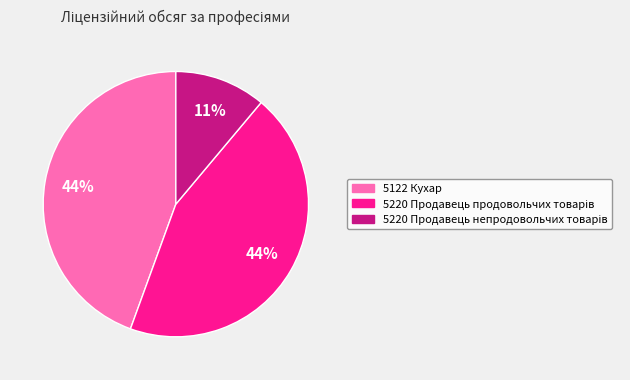

The 5122 Кухар slice represents 54% of the pie. True or false?

False